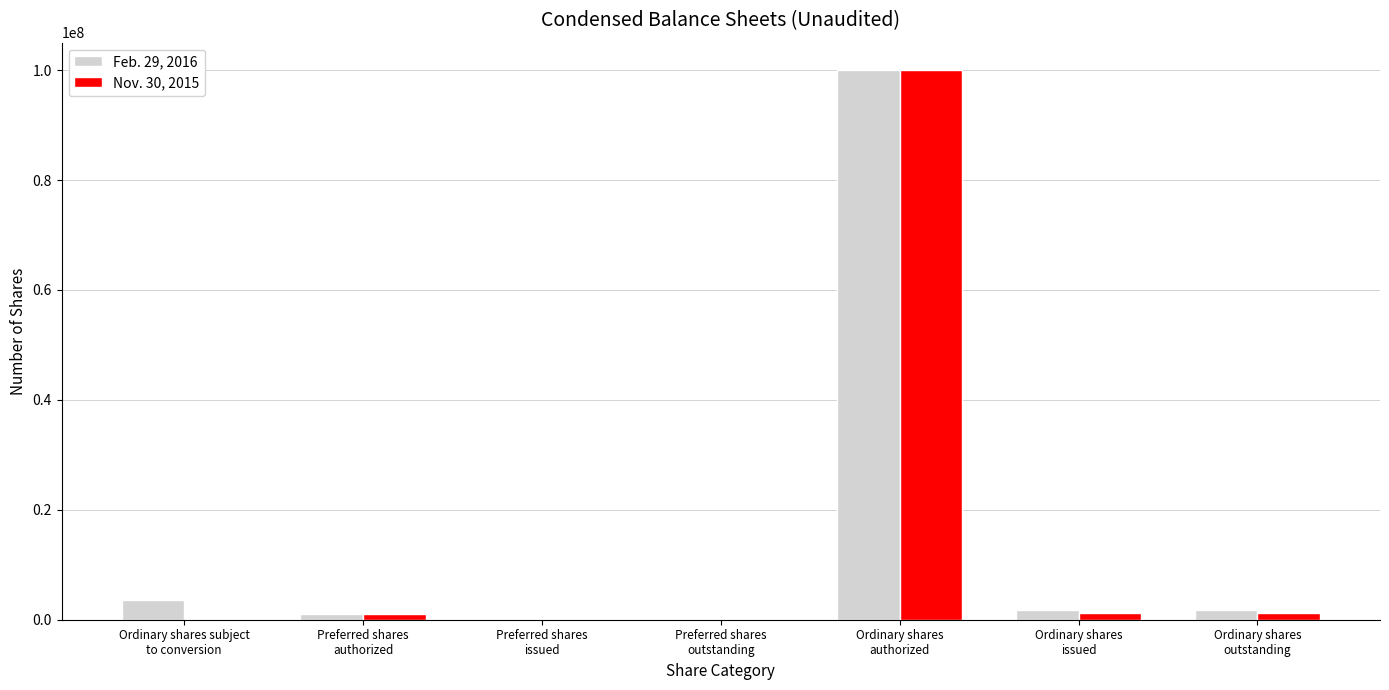

The Feb. 29, 2016 series shows 0 at Preferred shares
issued. True or false?

True